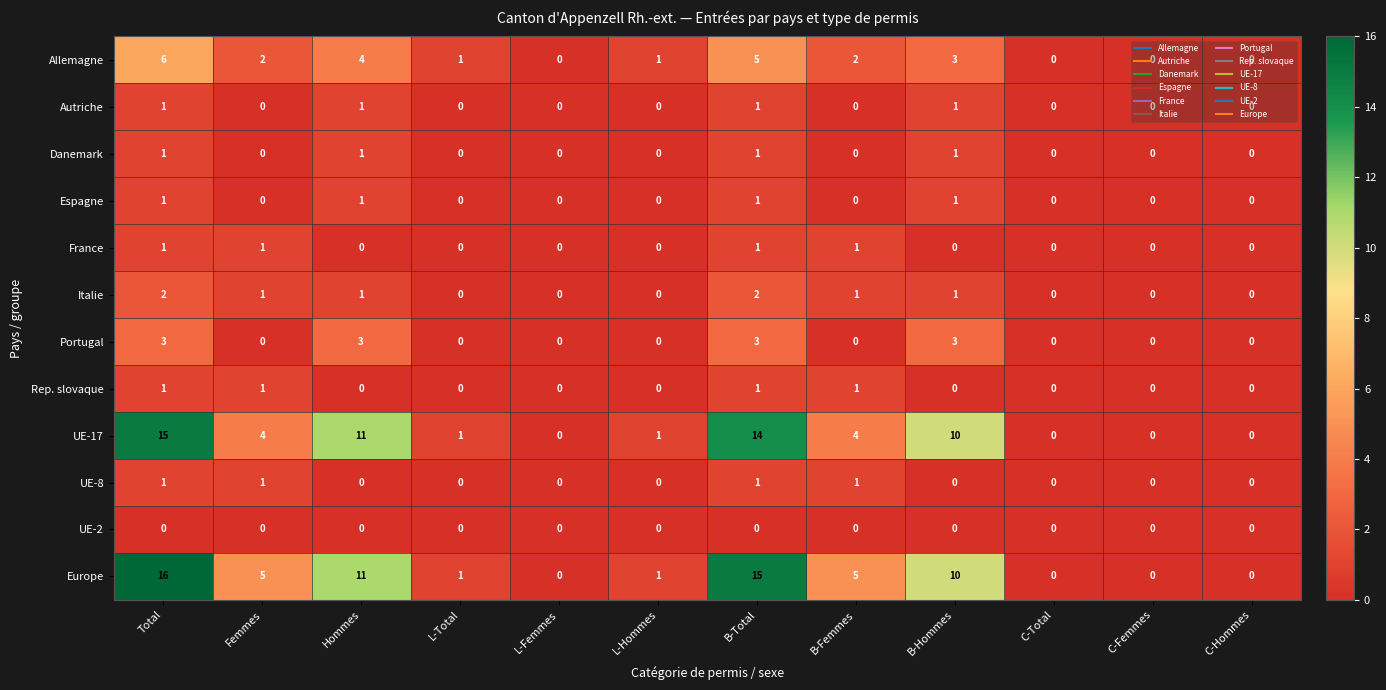

Where is Europe nearest to the value 8?

B-Hommes